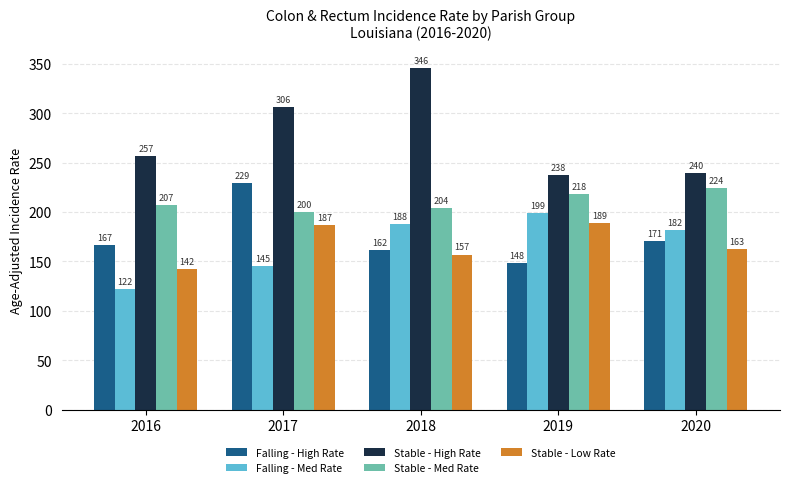

True or false: Stable - High Rate has a value of 322 at 2020.

False